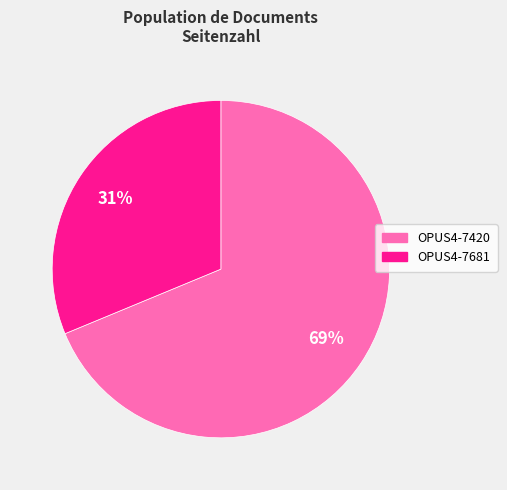

What is the largest slice in the pie chart?

OPUS4-7420